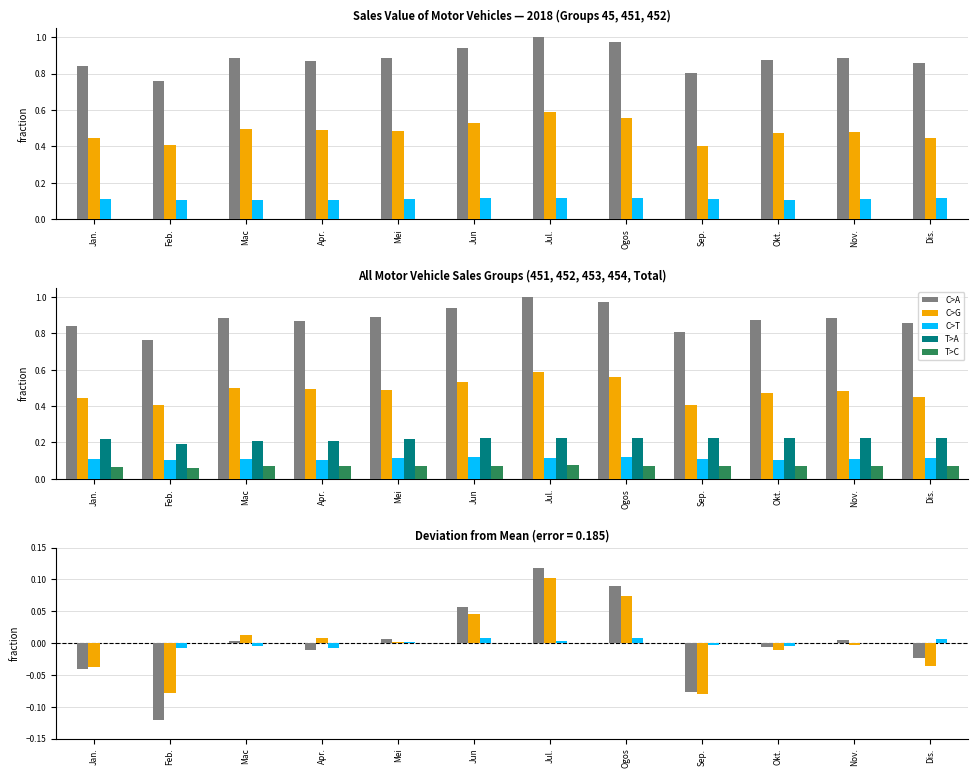

What is the minimum value for Parts and Accessories?

0.2